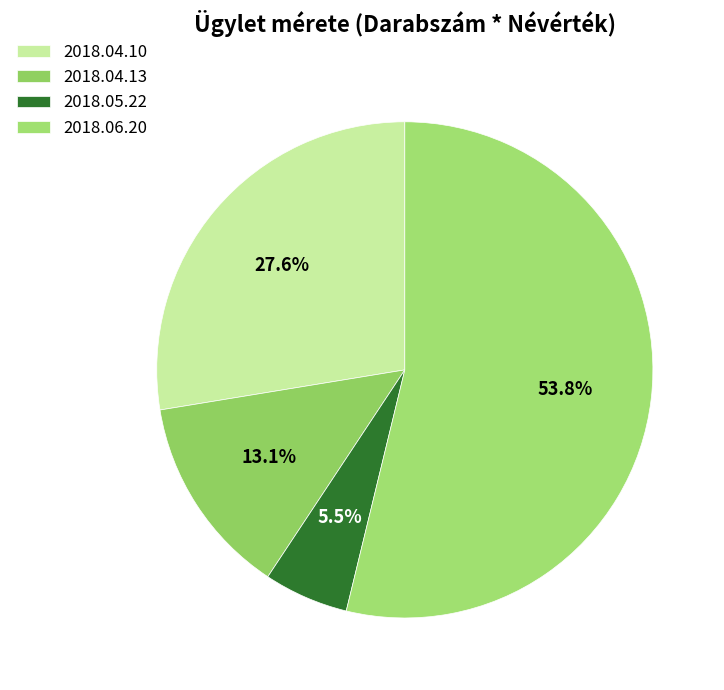

Which has a higher value, 2018.04.13 or 2018.04.10?

2018.04.10